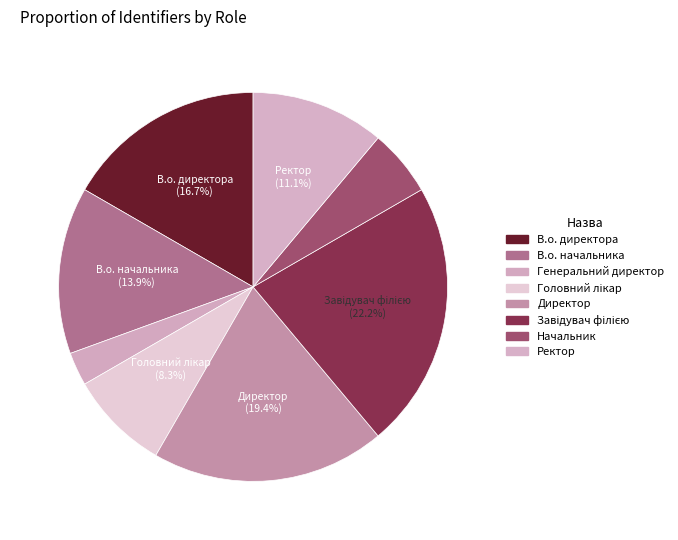

Rank the categories by value from lowest to highest.

Генеральний директор, Начальник, Головний лікар, Ректор, В.о. начальника, В.о. директора, Директор, Завідувач філією